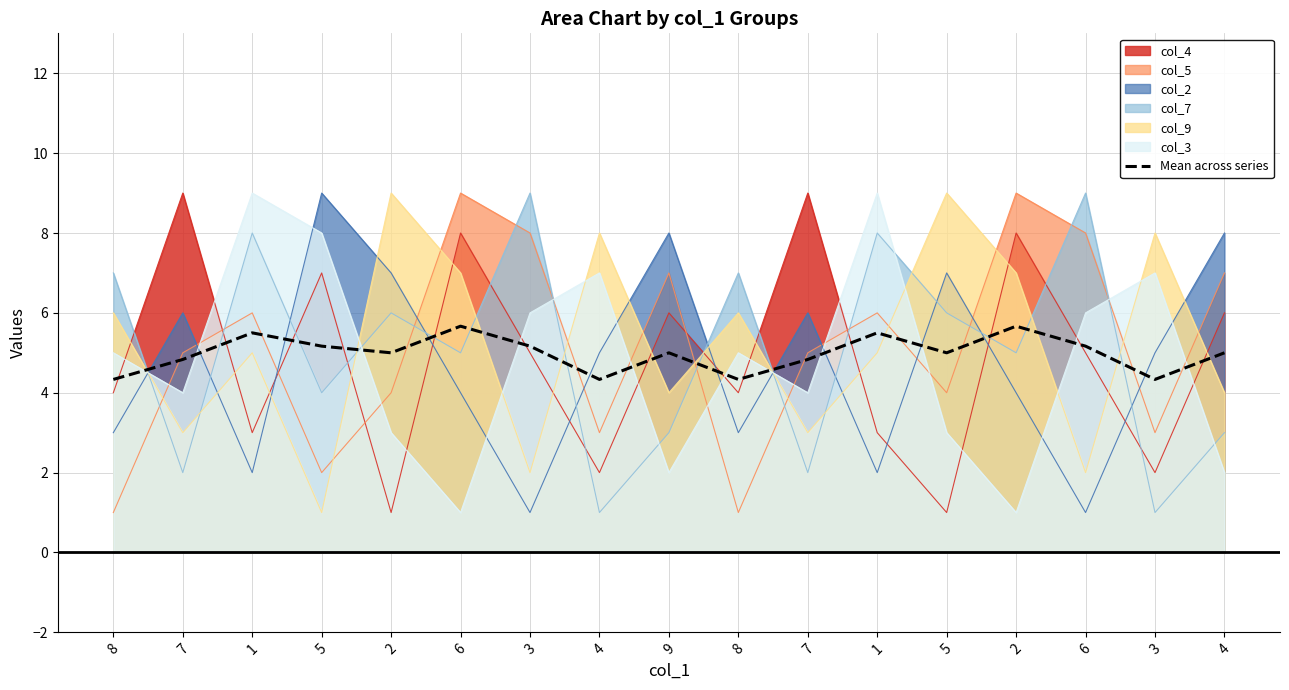

Reading right to left, what are all the values shown in this chart?

5.0	4.3	5.2	5.7	5.0	5.5	4.8	4.3	5.0	4.3	5.2	5.7	5.0	5.2	5.5	4.8	4.3